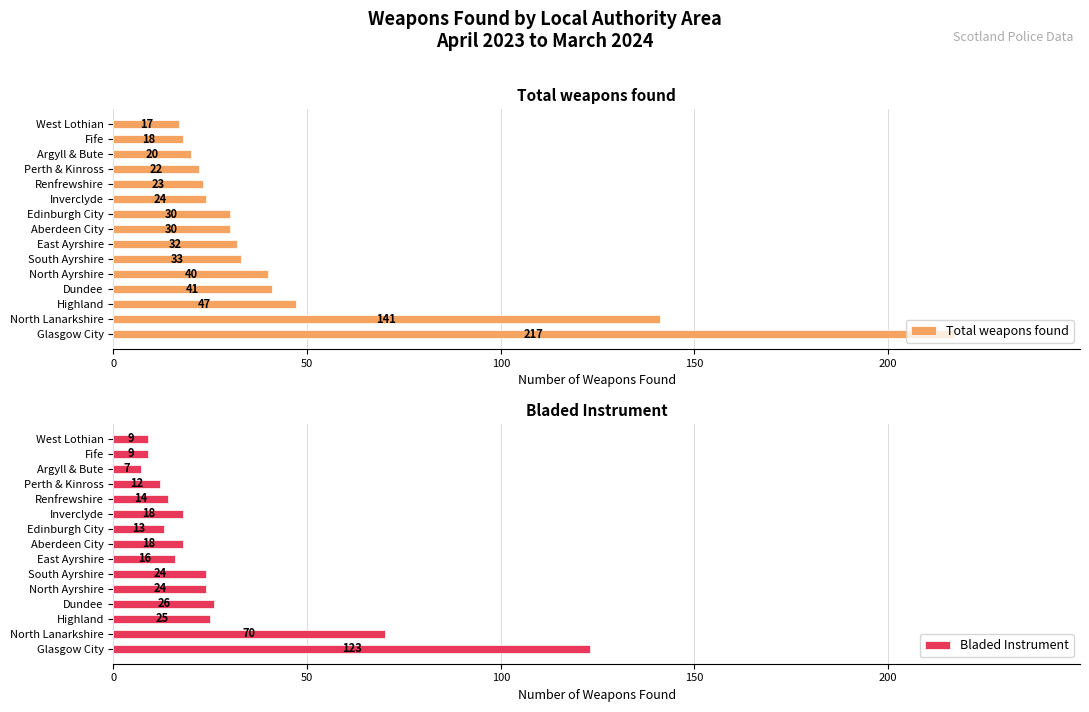

True or false: Total weapons found has a value of 82 at Highland.

False